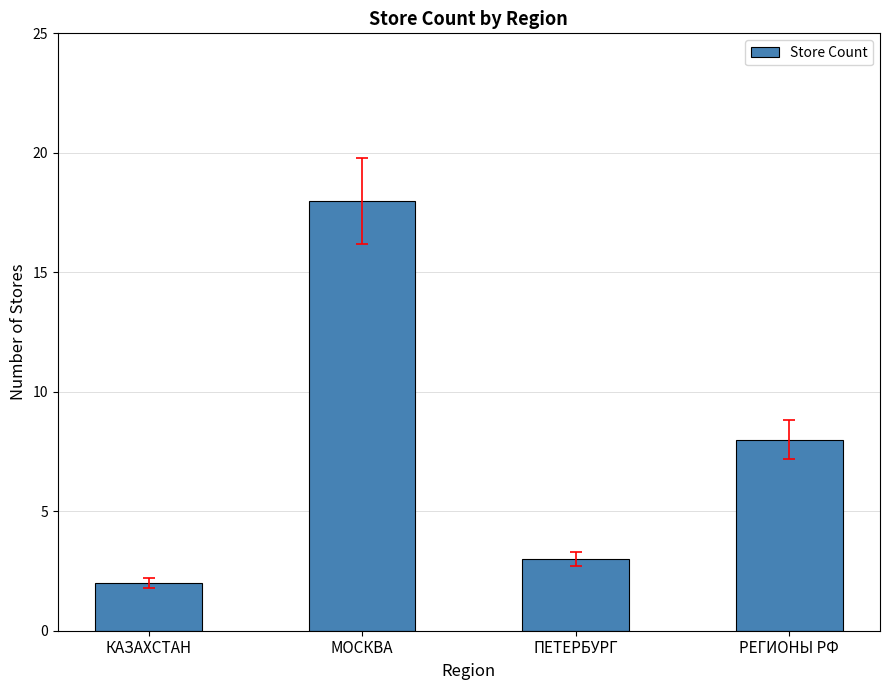

Reading left to right, list all the values displayed in this chart.

2	18	3	8